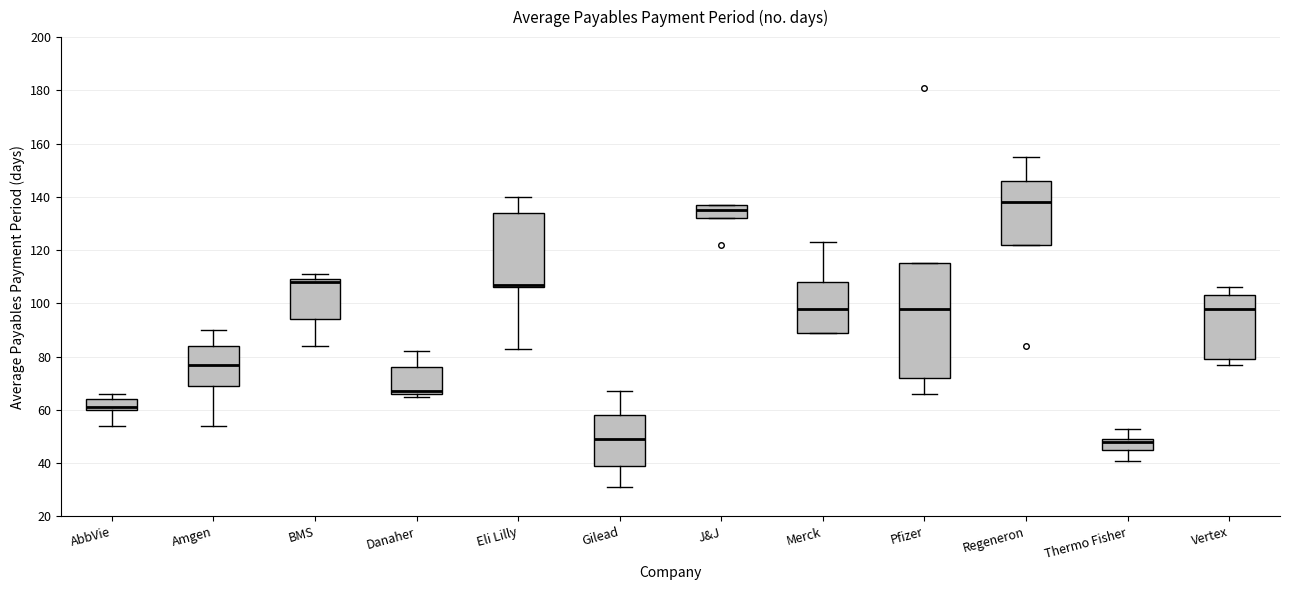

Which box's median line is the highest?

Regeneron